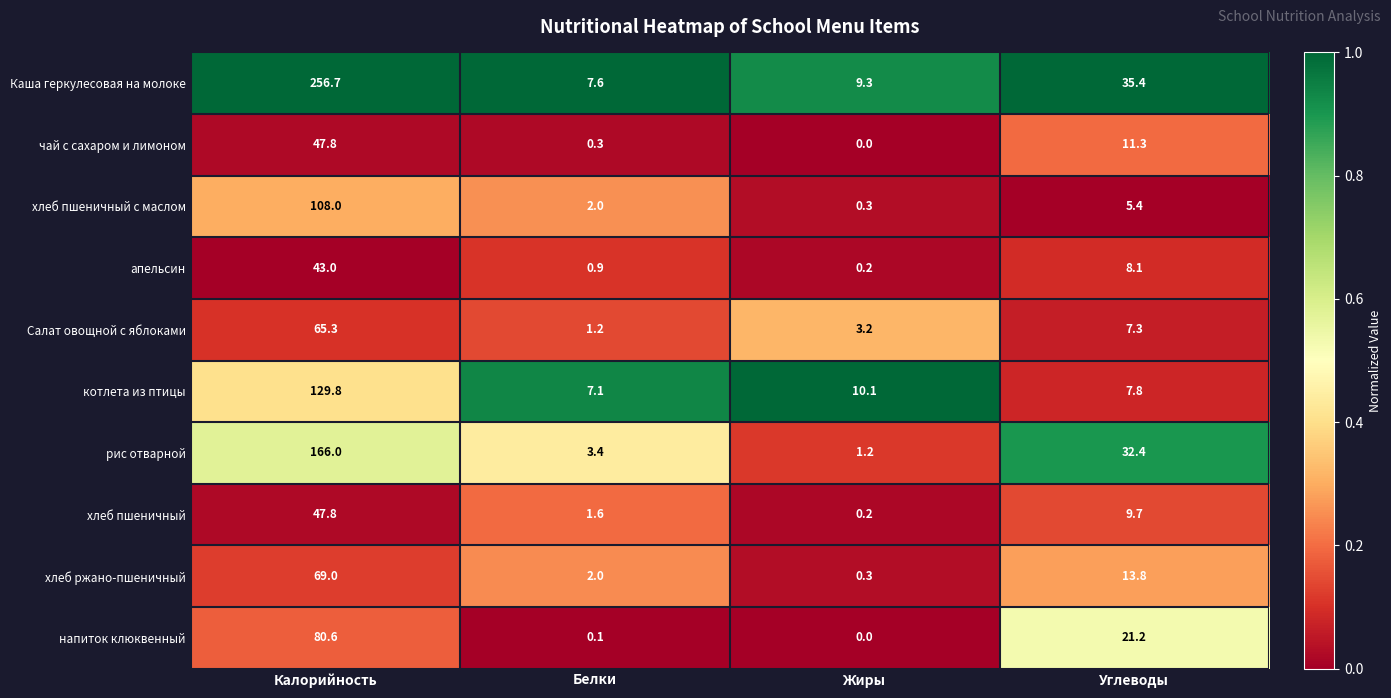

Which category has the lowest value in the хлеб пшеничный series?

Жиры